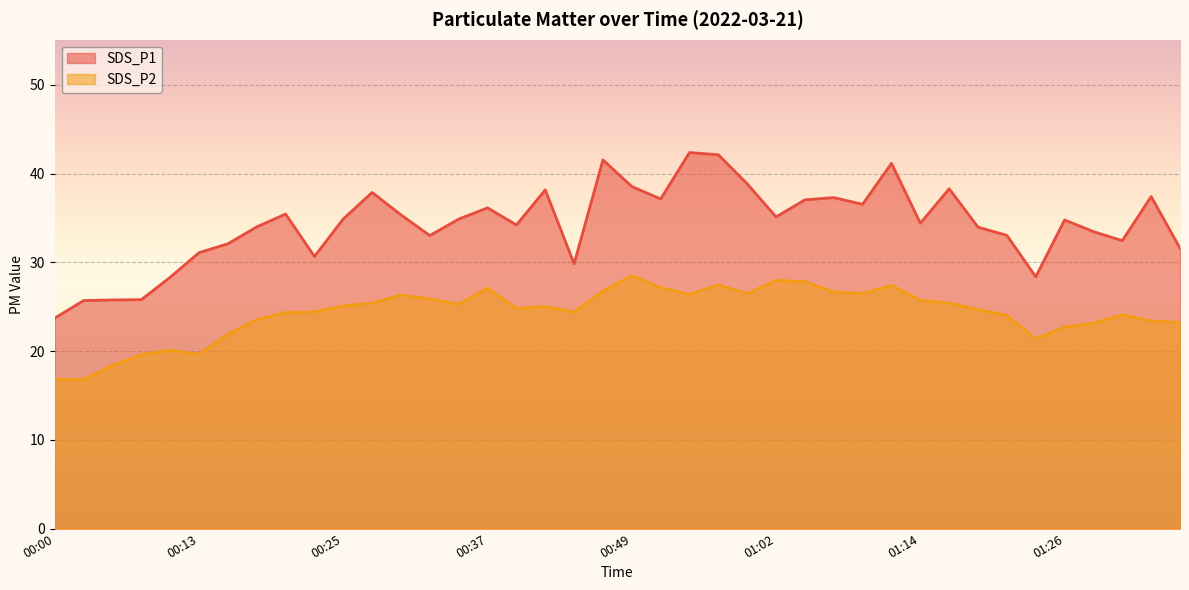

Between 00:17 and 00:37, which series saw the biggest shift?

SDS_P2